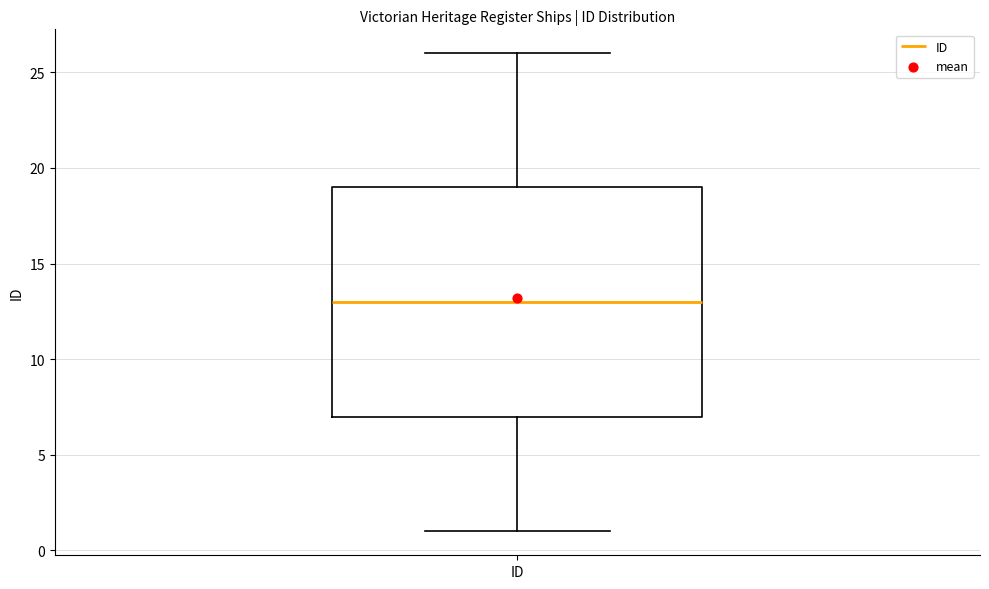

Where is the lower edge of the box for ID on the y-axis? The values are not printed on the chart, so give them approximately, as read against the axis.

7